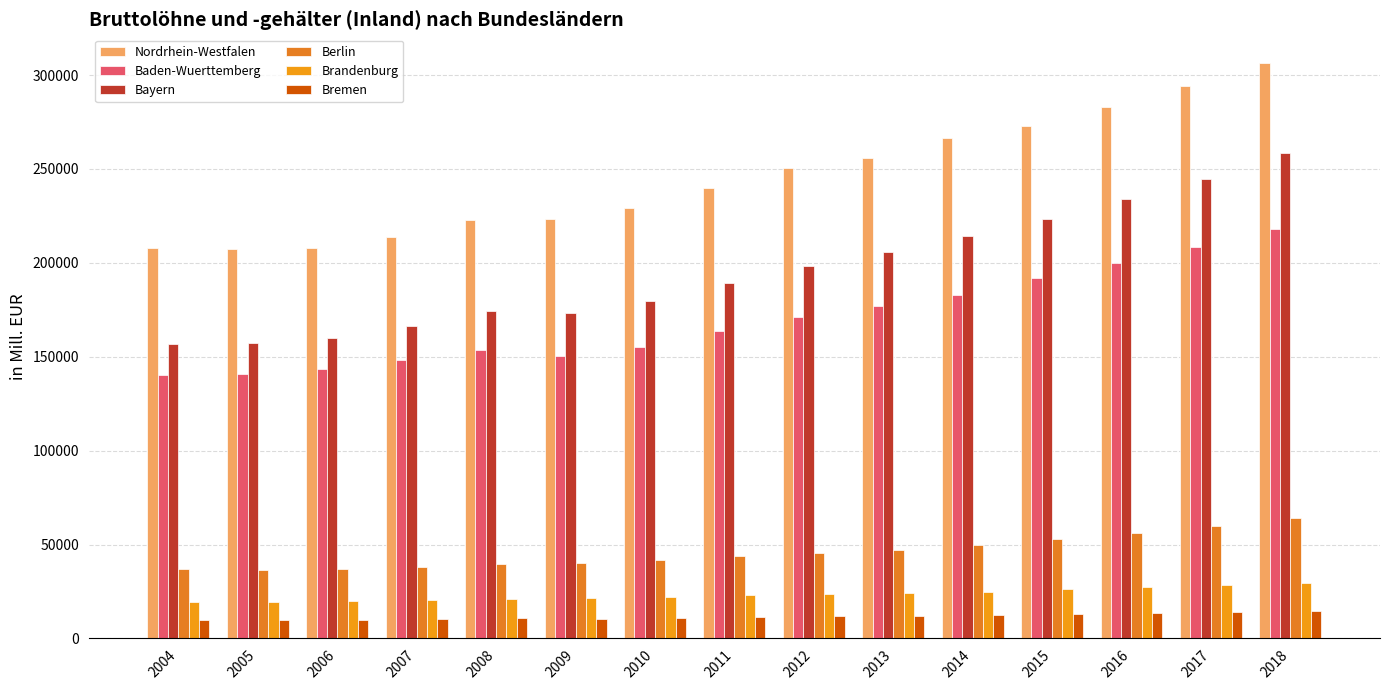

What is the difference between the Nordrhein-Westfalen values at 2015 and 2013?

17359.5